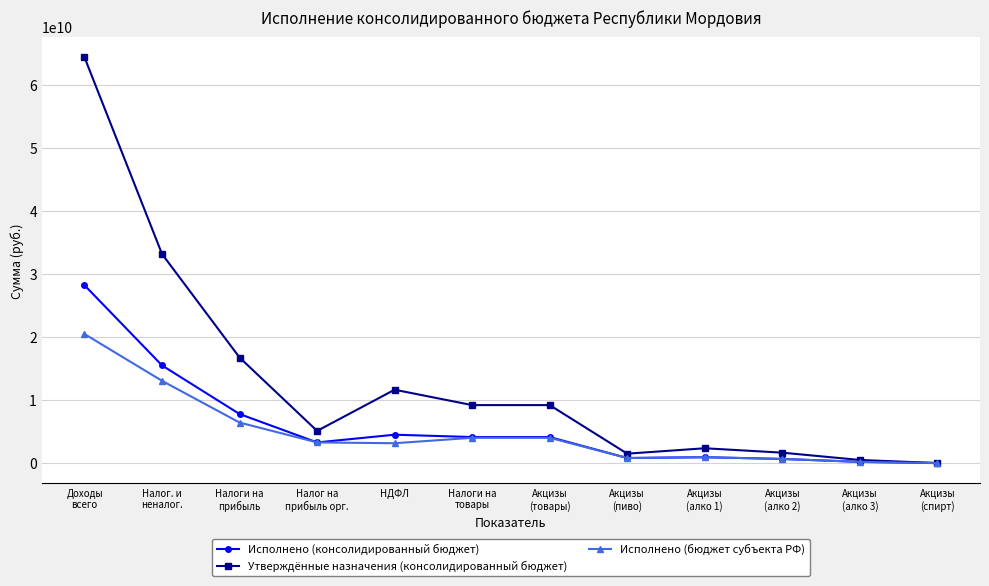

What are all the series names shown in the legend?

Исполнено (консолидированный бюджет), Утверждённые назначения (консолидированный бюджет), Исполнено (бюджет субъекта РФ)